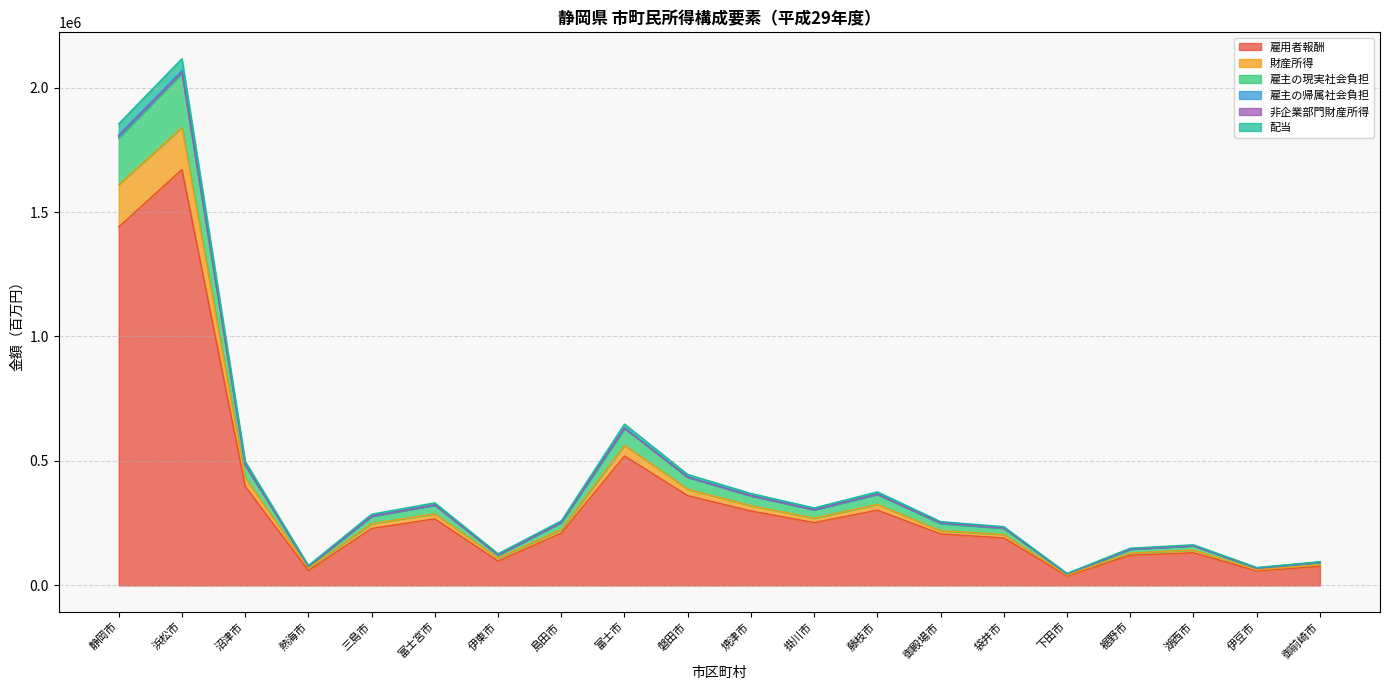

List the labels in order of 雇用者報酬 value, largest first.

浜松市, 静岡市, 富士市, 沼津市, 磐田市, 藤枝市, 焼津市, 富士宮市, 掛川市, 三島市, 島田市, 御殿場市, 袋井市, 湖西市, 裾野市, 伊東市, 御前崎市, 熱海市, 伊豆市, 下田市